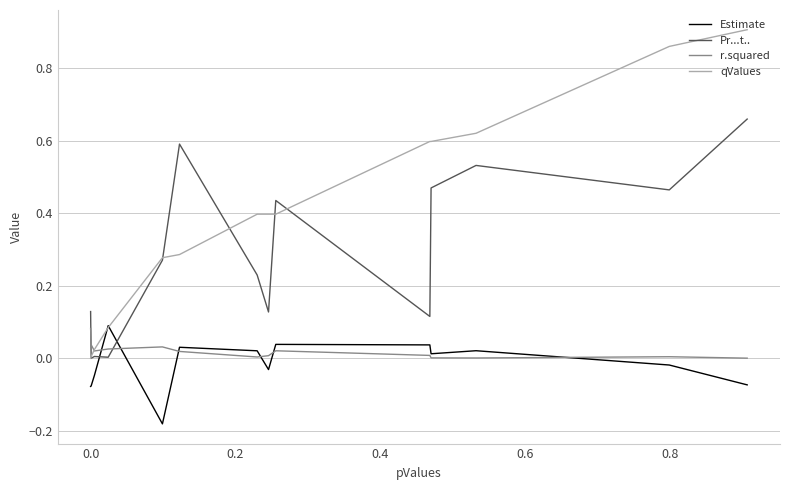

How many intersections are there between Pr...t.. and r.squared?

2